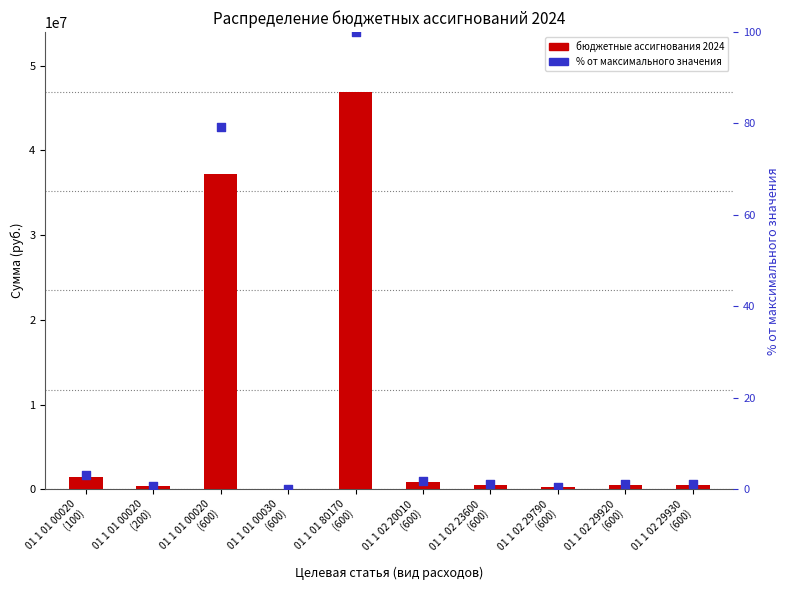

At which category is the sum across all series the highest?

01 1 01 80170
(600)